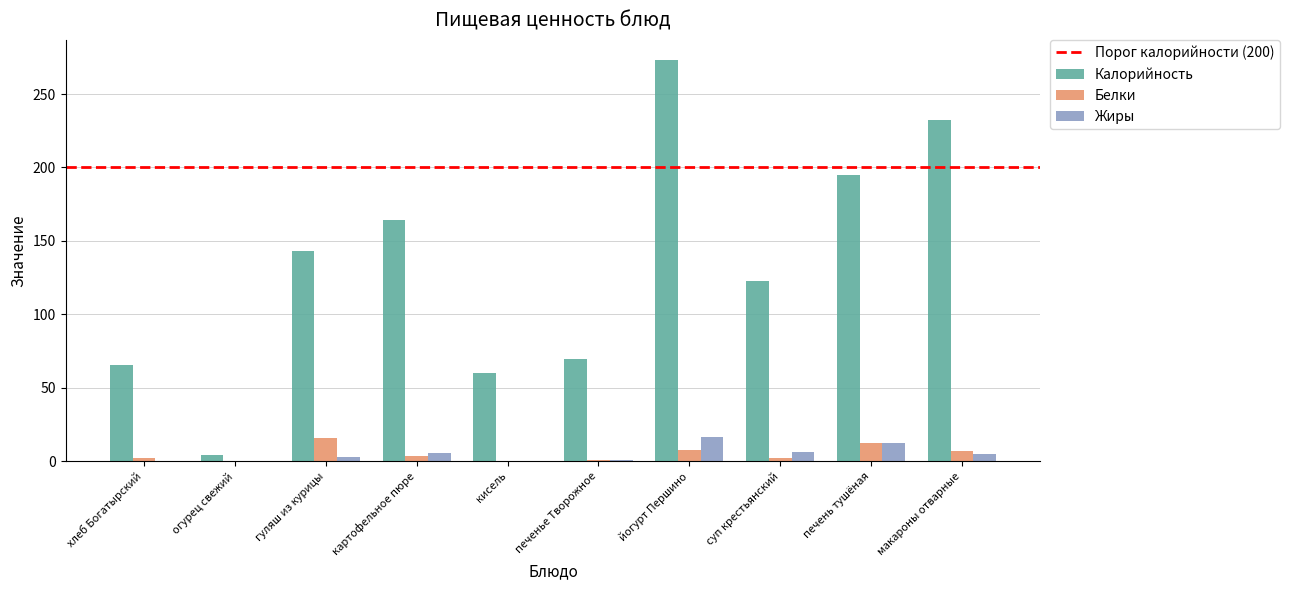

At which category is the sum across all series the highest?

йогурт Першино